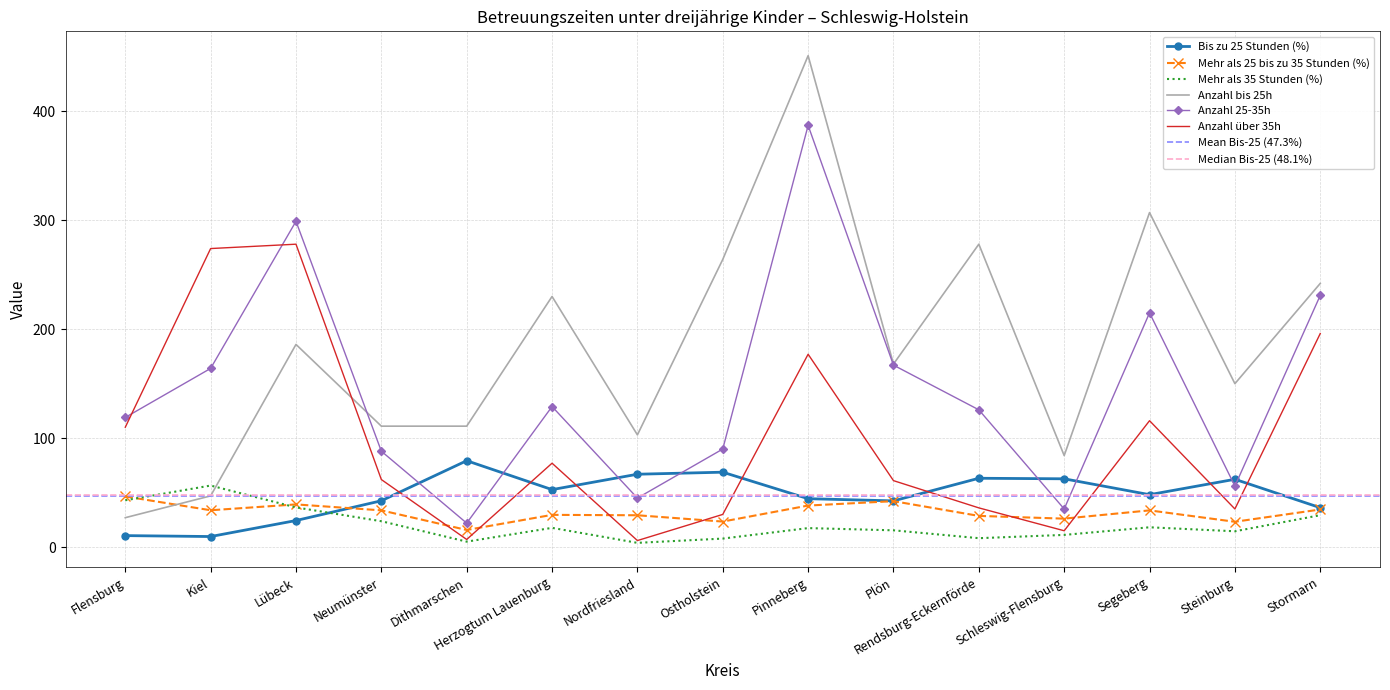

How many times do Bis zu 25 Stunden (%) and Mehr als 35 Stunden (%) cross each other?

1